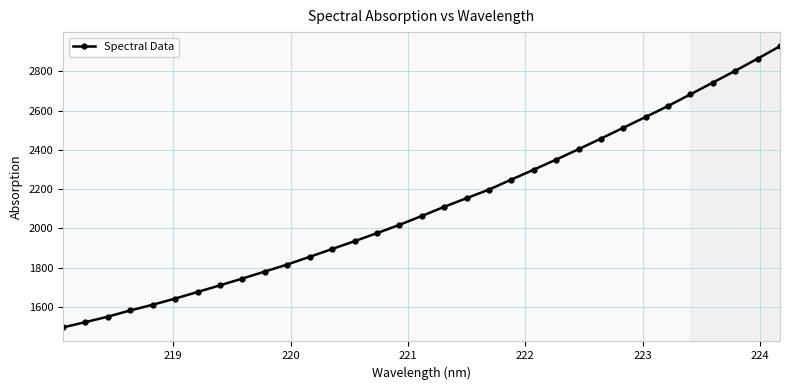

Reading left to right, list all the values displayed in this chart.

1495.3	1522.3	1549.9	1581.8	1610.7	1642.2	1675.8	1709.8	1744.3	1779.9	1815.8	1855.0	1894.6	1934.7	1975.5	2017.6	2063.0	2109.6	2153.7	2197.4	2248.5	2299.0	2350.3	2403.4	2457.4	2512.5	2567.7	2623.5	2683.1	2742.8	2802.9	2864.6	2928.3